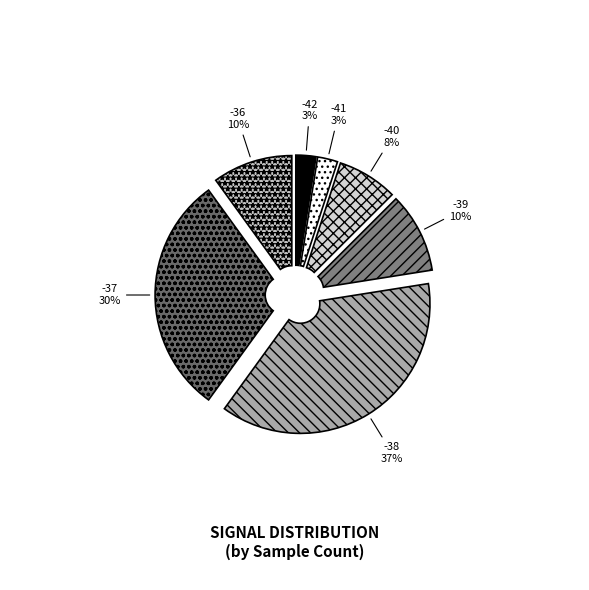

Which slice is the largest?

-38